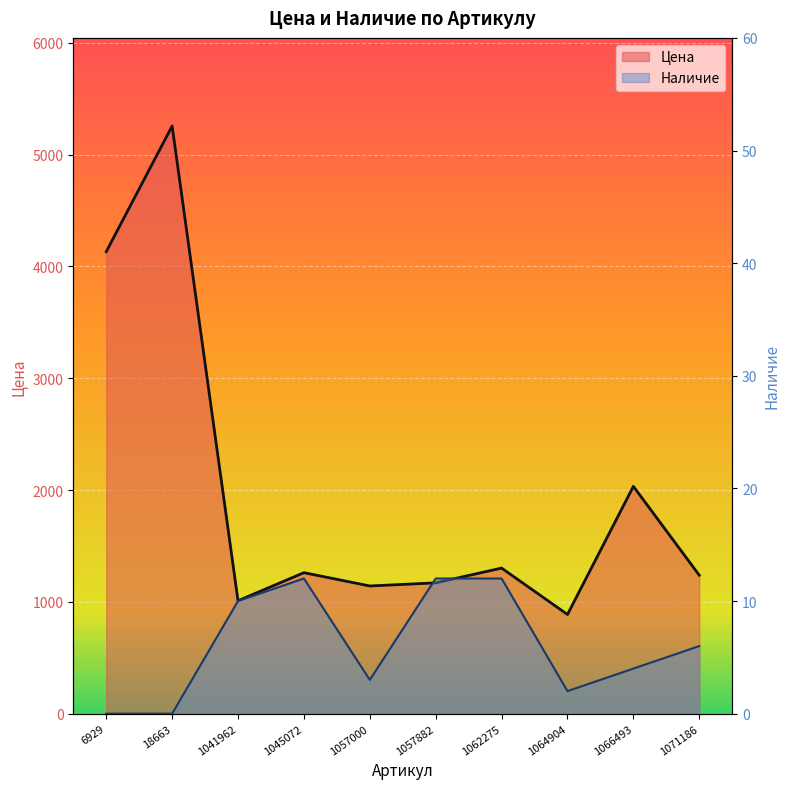

At how many categories does at least one series exceed 41?

10